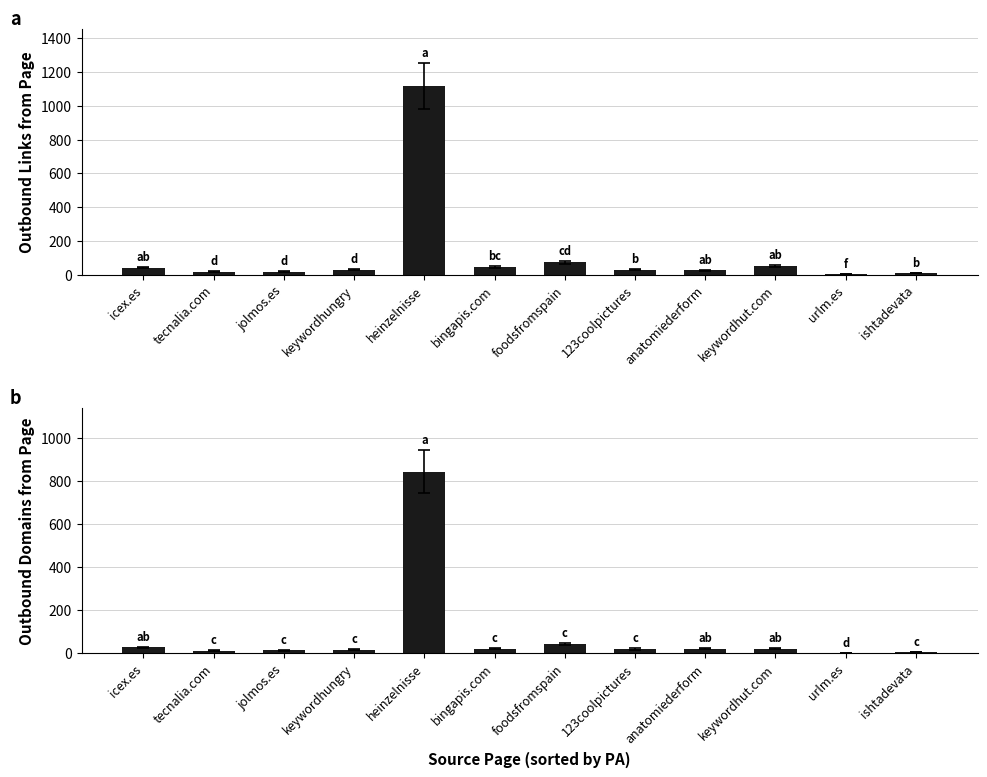

Where is Outbound Links from Page nearest to the value 560?

foodsfromspain